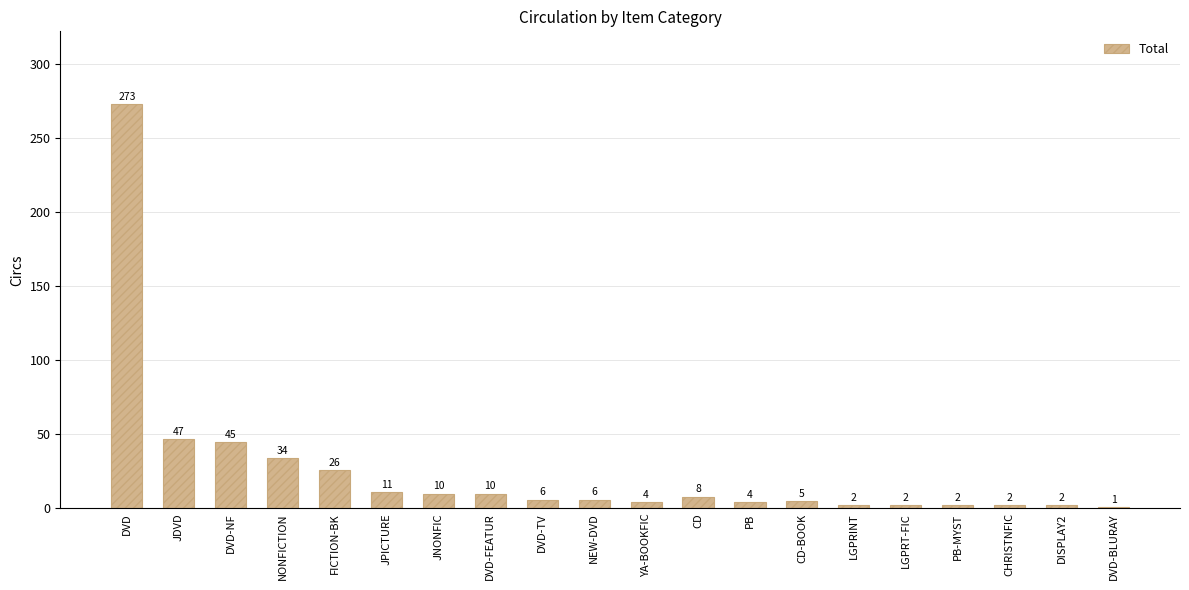

The value at DVD-BLURAY is 1. True or false?

True